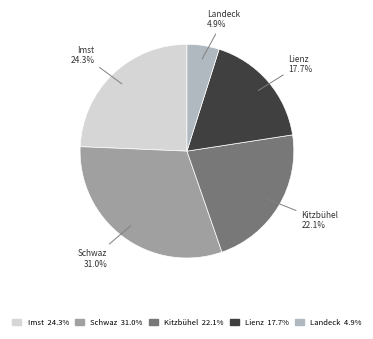

Which category has the smallest portion of the pie?

Landeck